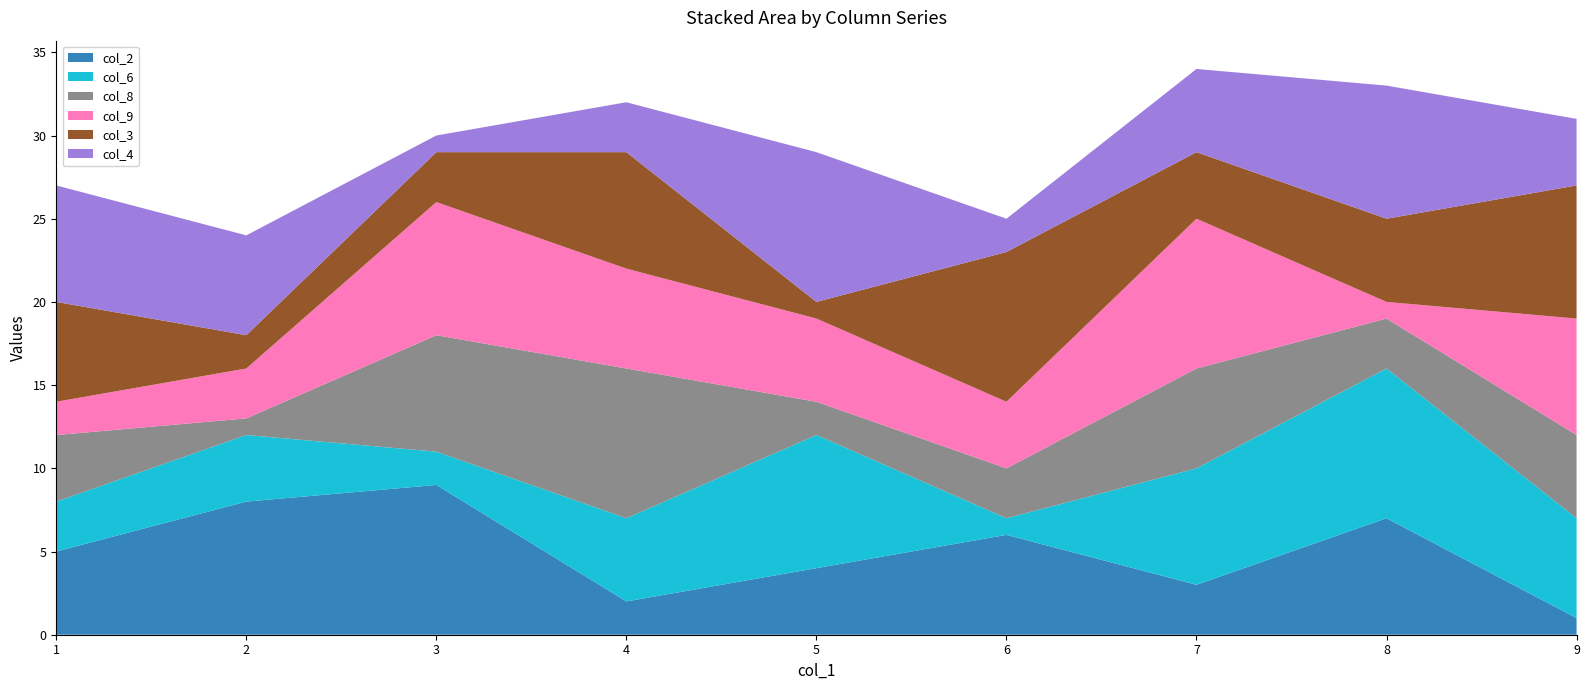

Reading left to right, transcribe all the data shown in this chart.

col_2: 5	8	9	2	4	6	3	7	1
col_6: 3	4	2	5	8	1	7	9	6
col_8: 4	1	7	9	2	3	6	3	5
col_9: 2	3	8	6	5	4	9	1	7
col_3: 6	2	3	7	1	9	4	5	8
col_4: 7	6	1	3	9	2	5	8	4